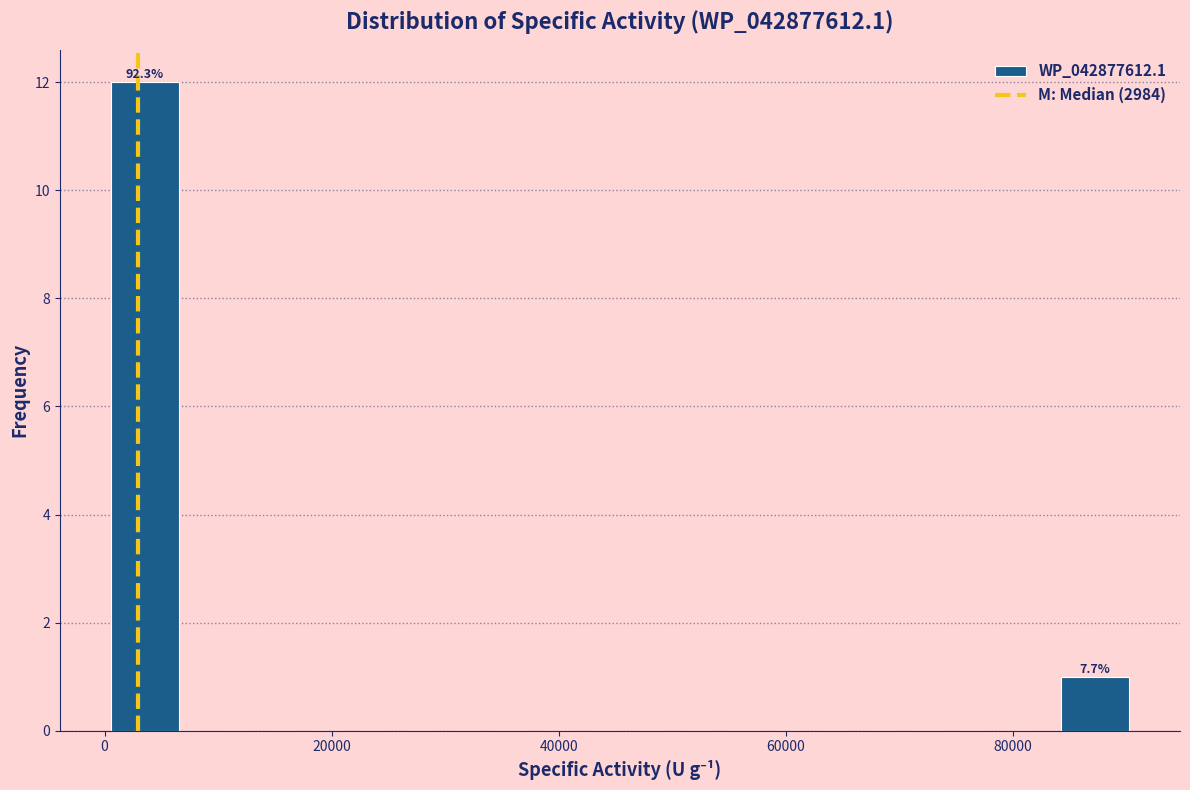

Read against the x-axis, roughly where is the centre of the tallest bar?

4000